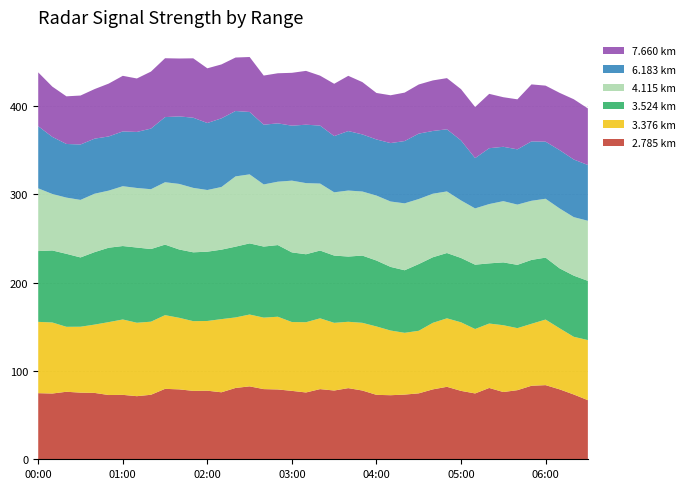

Reading left to right, list all the values displayed in this chart.

4.115: 71.0	63.9	63.6	65.1	66.1	64.6	67.7	67.4	67.7	70.6	74.2	72.9	69.8	70.9	79.5	78.1	70.3	71.7	81.2	80.5	75.8	71.6	74.7	72.5	73.5	74.0	75.7	73.6	71.9	69.7	65.1	63.7	67.1	69.3	68.2	66.9	66.6	67.8	66.2	68.0
3.524: 80.1	81.5	82.6	78.4	82.0	84.2	83.1	85.1	82.2	79.8	77.3	77.9	78.4	78.6	80.1	80.5	80.4	81.1	78.8	76.9	76.7	76.1	73.8	76.1	74.6	72.0	70.8	75.5	74.2	73.9	72.8	72.8	68.1	71.1	71.6	72.3	70.1	67.8	69.2	67.0
6.183: 70.3	64.6	60.7	62.7	62.3	61.3	62.0	63.4	68.6	73.7	76.4	79.4	75.8	77.7	74.0	70.6	67.6	66.0	62.2	66.1	65.6	63.6	67.3	64.6	63.5	66.1	70.5	74.0	71.0	70.3	67.9	56.9	63.2	61.5	62.5	67.2	64.6	66.0	65.2	63.1
7.660: 60.9	56.9	53.9	55.4	56.1	59.8	62.9	60.5	64.5	66.6	65.5	67.2	61.9	61.0	60.5	62.2	55.6	56.7	59.8	60.9	56.5	59.2	62.5	59.2	52.6	54.1	54.8	55.6	57.2	57.9	58.0	57.8	61.5	56.1	56.6	64.5	63.4	64.8	68.2	64.0
2.785: 74.8	74.4	76.4	75.4	75.1	72.7	72.9	71.4	73.0	79.7	79.1	77.4	77.6	75.8	80.7	82.5	79.4	79.0	77.4	75.6	79.4	77.8	80.5	77.8	72.9	72.5	73.2	74.6	79.1	82.0	77.4	74.5	80.7	76.1	78.2	83.2	83.9	79.1	73.3	66.9
3.376: 80.7	80.4	73.5	74.6	77.3	82.5	85.3	83.1	82.7	83.4	81.0	78.9	78.9	82.8	79.8	81.3	80.9	82.3	77.9	79.5	80.1	76.6	75.1	76.6	77.4	73.2	69.9	70.8	75.3	77.5	77.6	72.9	72.9	75.6	70.2	70.1	74.2	69.1	65.3	68.0